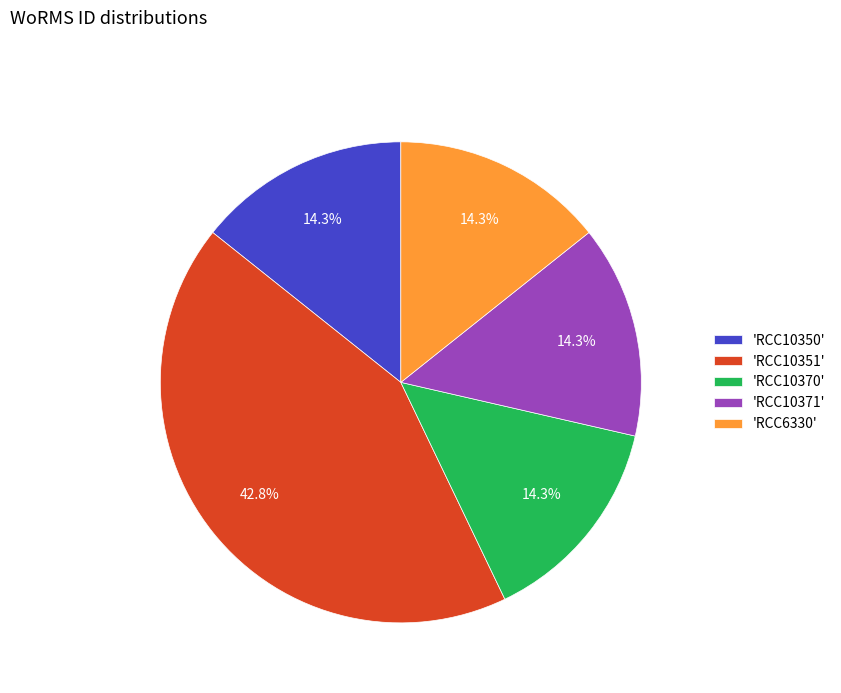

Which has a higher value, 'RCC10350' or 'RCC10351'?

'RCC10351'